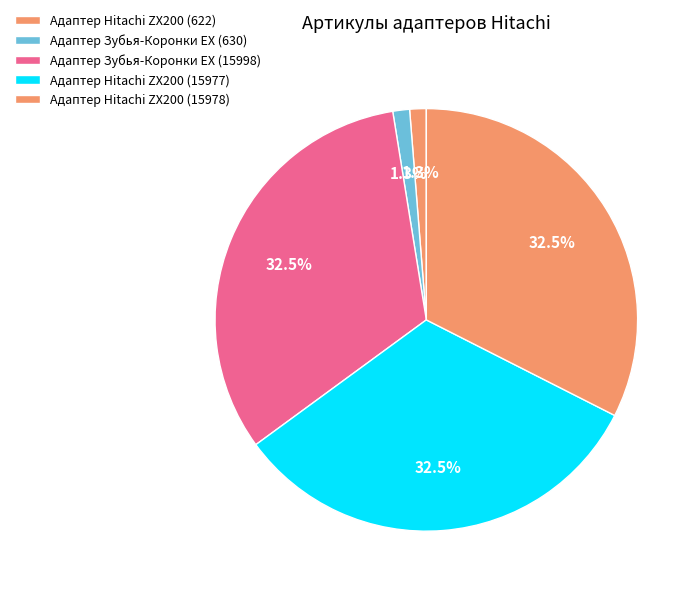

Does Адаптер Зубья-Коронки EX (630) represent more than half of the total?

No